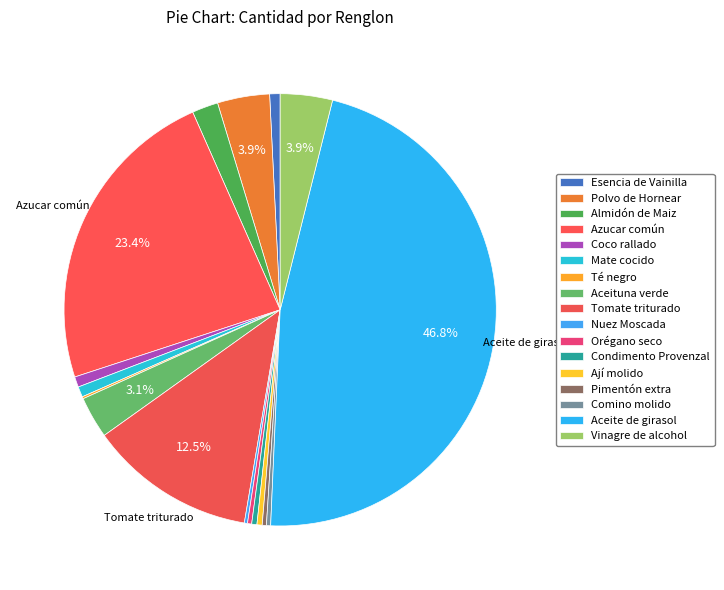

Is it true that Ají molido is 0% of the pie?

True